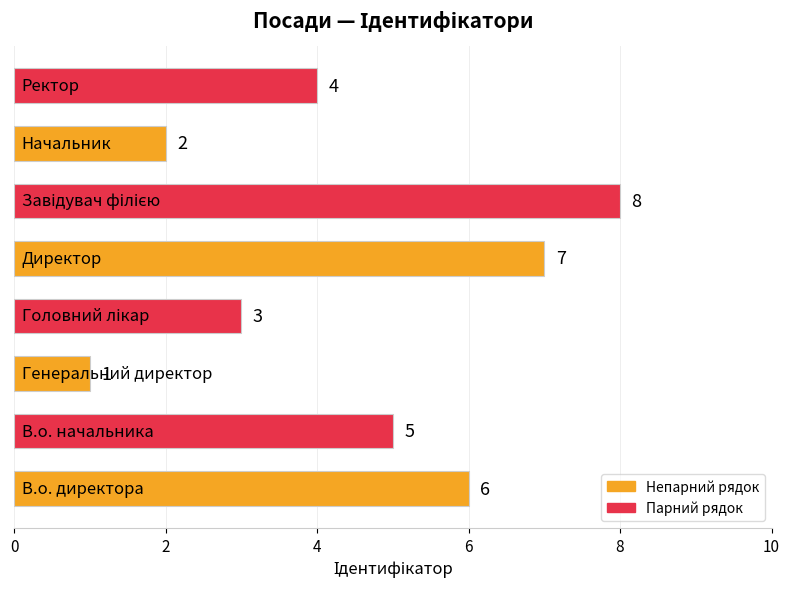

Reading top to bottom, extract all data points from this chart.

4	2	8	7	3	1	5	6